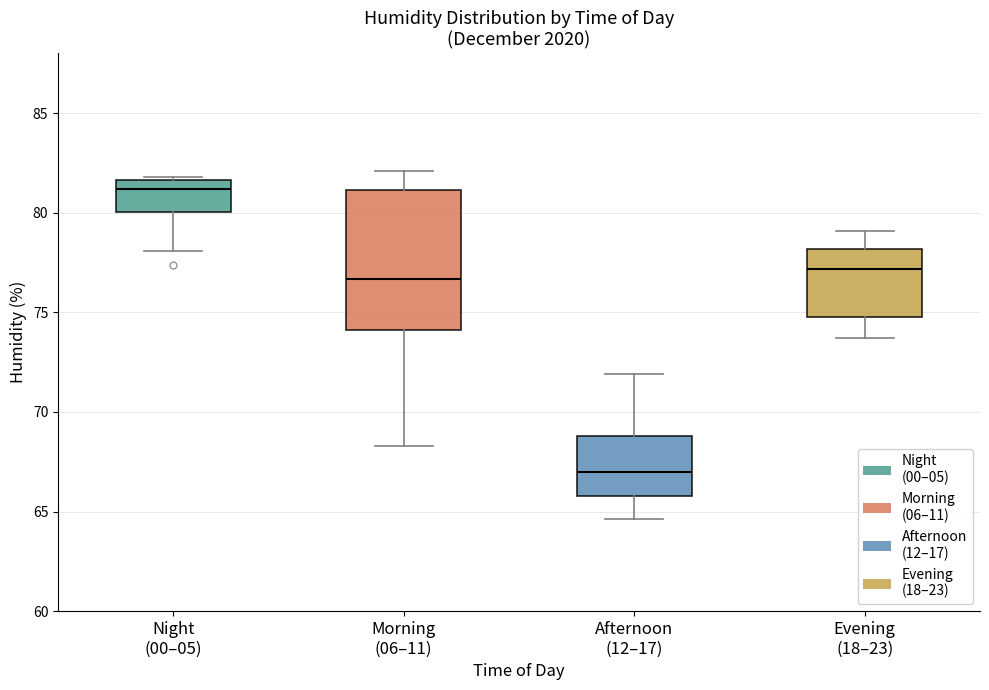

Where is the lower edge of the box for Morning (06–11) on the y-axis? The values are not printed on the chart, so give them approximately, as read against the axis.

74.0